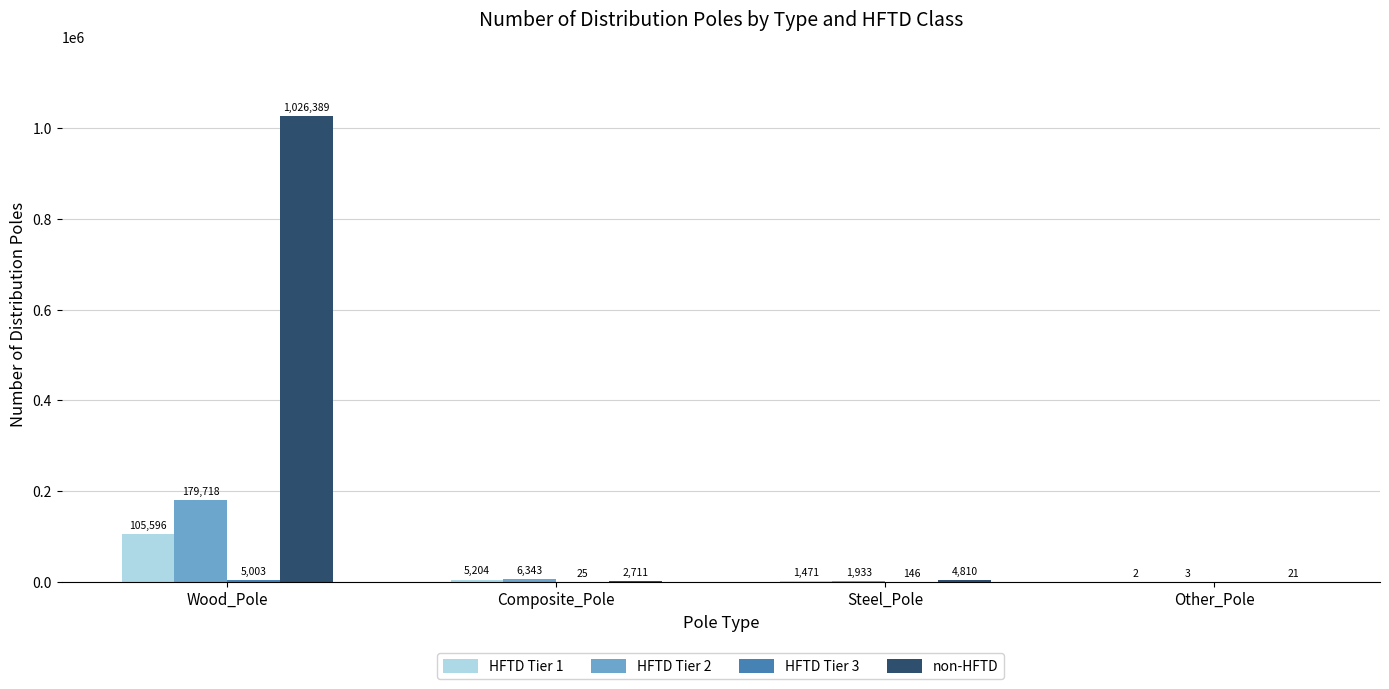

How many groups of bars are there?

4